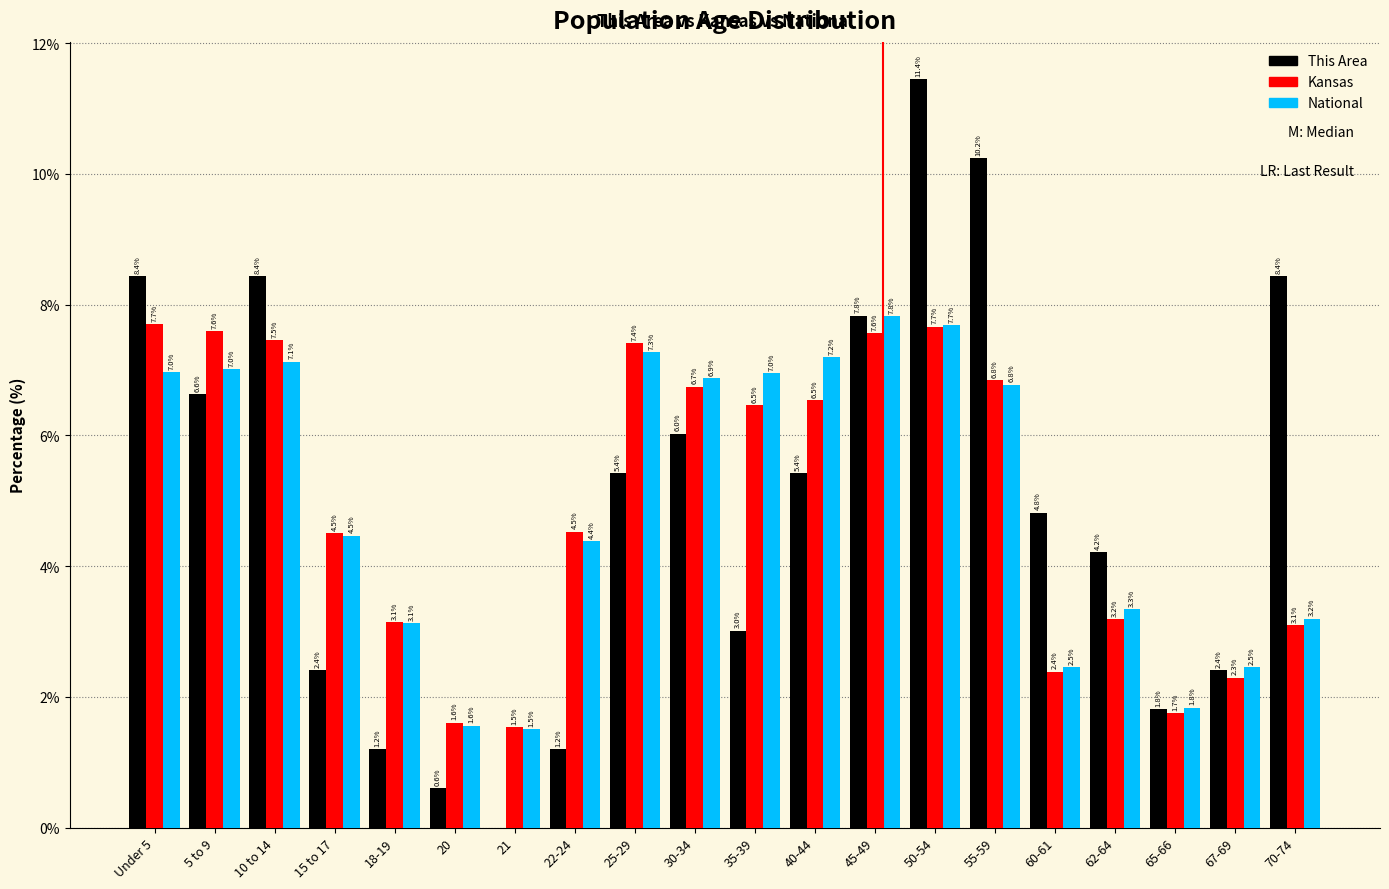

Reading right to left, transcribe all the data shown in this chart.

This Area: 70-74=8.4	67-69=2.4	65-66=1.8	62-64=4.2	60-61=4.8	55-59=10.2	50-54=11.4	45-49=7.8	40-44=5.4	35-39=3.0	30-34=6.0	25-29=5.4	22-24=1.2	21=0.0	20=0.6	18-19=1.2	15 to 17=2.4	10 to 14=8.4	5 to 9=6.6	Under 5=8.4
Kansas: 70-74=3.1	67-69=2.3	65-66=1.7	62-64=3.2	60-61=2.4	55-59=6.8	50-54=7.7	45-49=7.6	40-44=6.5	35-39=6.5	30-34=6.7	25-29=7.4	22-24=4.5	21=1.5	20=1.6	18-19=3.1	15 to 17=4.5	10 to 14=7.5	5 to 9=7.6	Under 5=7.7
National: 70-74=3.2	67-69=2.5	65-66=1.8	62-64=3.3	60-61=2.5	55-59=6.8	50-54=7.7	45-49=7.8	40-44=7.2	35-39=7.0	30-34=6.9	25-29=7.3	22-24=4.4	21=1.5	20=1.6	18-19=3.1	15 to 17=4.5	10 to 14=7.1	5 to 9=7.0	Under 5=7.0